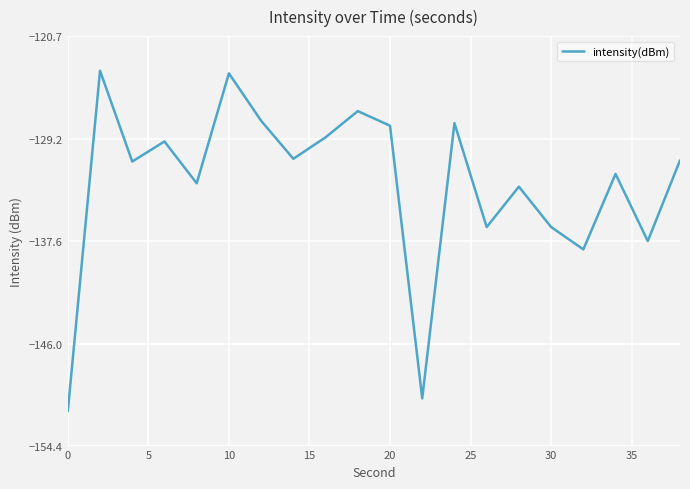

True or false: there are more than 1 points higher than both neighbors.

True